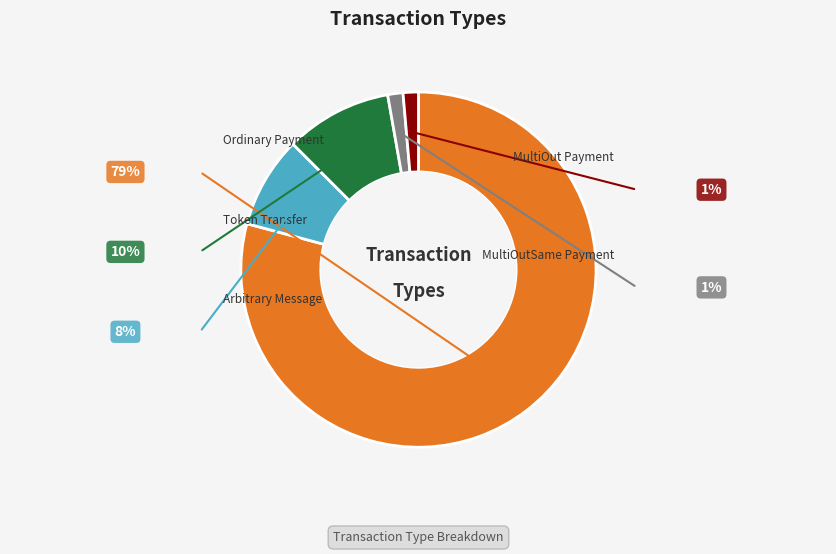

What percentage do Token Transfer and MultiOutSame Payment together represent?

11.1%